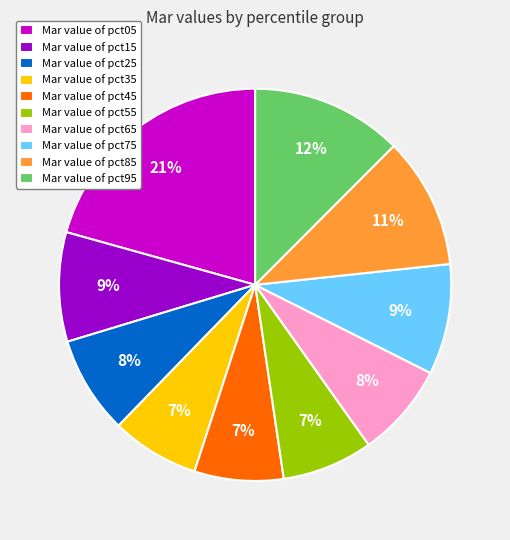

Do Mar value of pct05 and Mar value of pct85 together represent more than half of the pie?

No